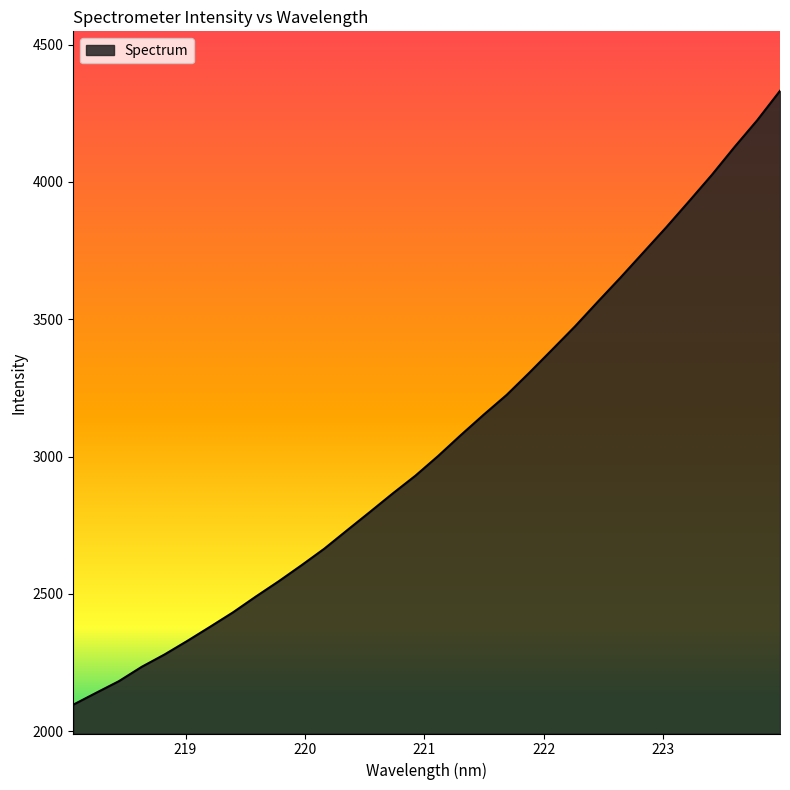

What is the minimum value shown in the chart?

2097.0